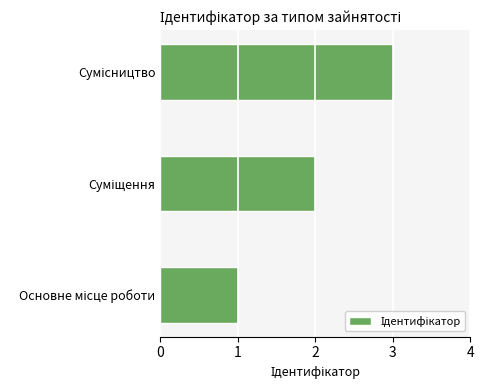

What is the maximum value shown in the chart?

3